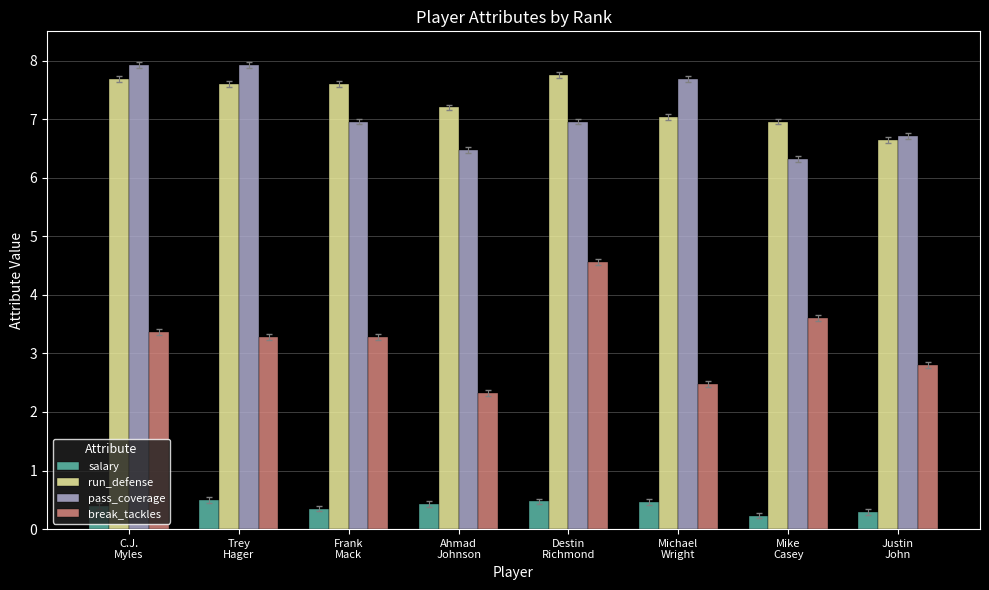

What is the difference between the maximum and minimum values in the pass_coverage series?

1.6